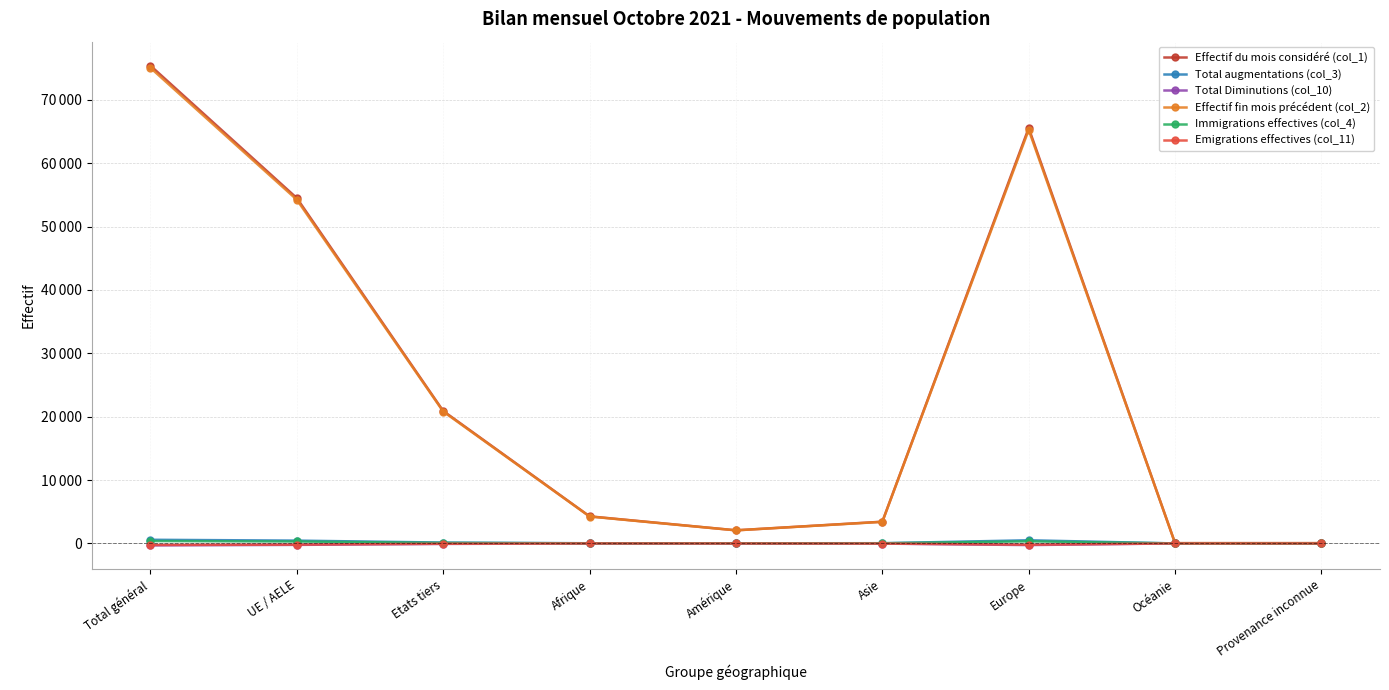

What are all the series names shown in the legend?

Effectif du mois considéré (col_1), Total augmentations (col_3), Total Diminutions (col_10), Effectif fin mois précédent (col_2), Immigrations effectives (col_4), Emigrations effectives (col_11)